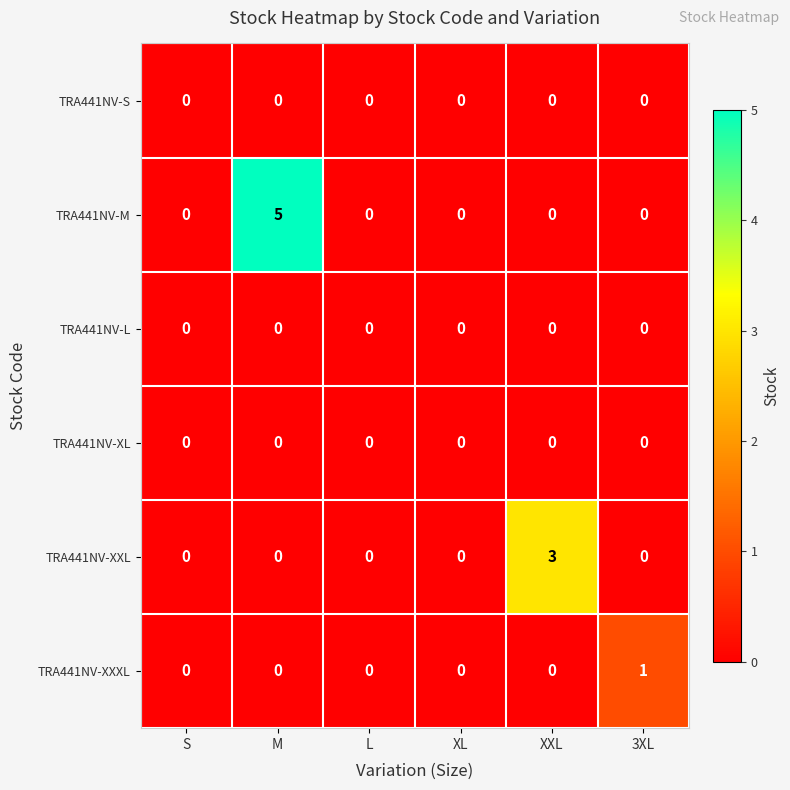

Which series has the largest total across all categories?

TRA441NV-M